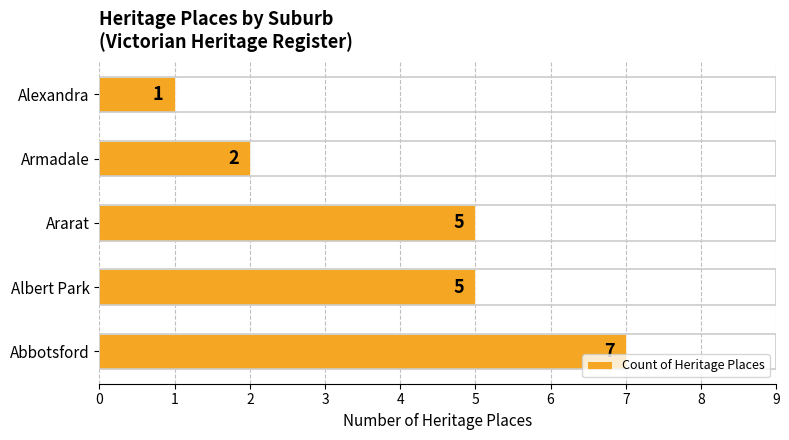

What is the maximum value shown in the chart?

7